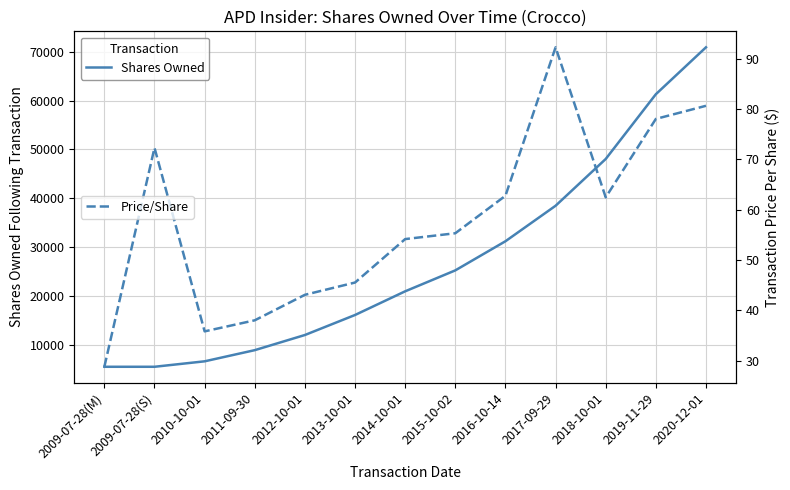

What position from the right is 2016-10-14?

5